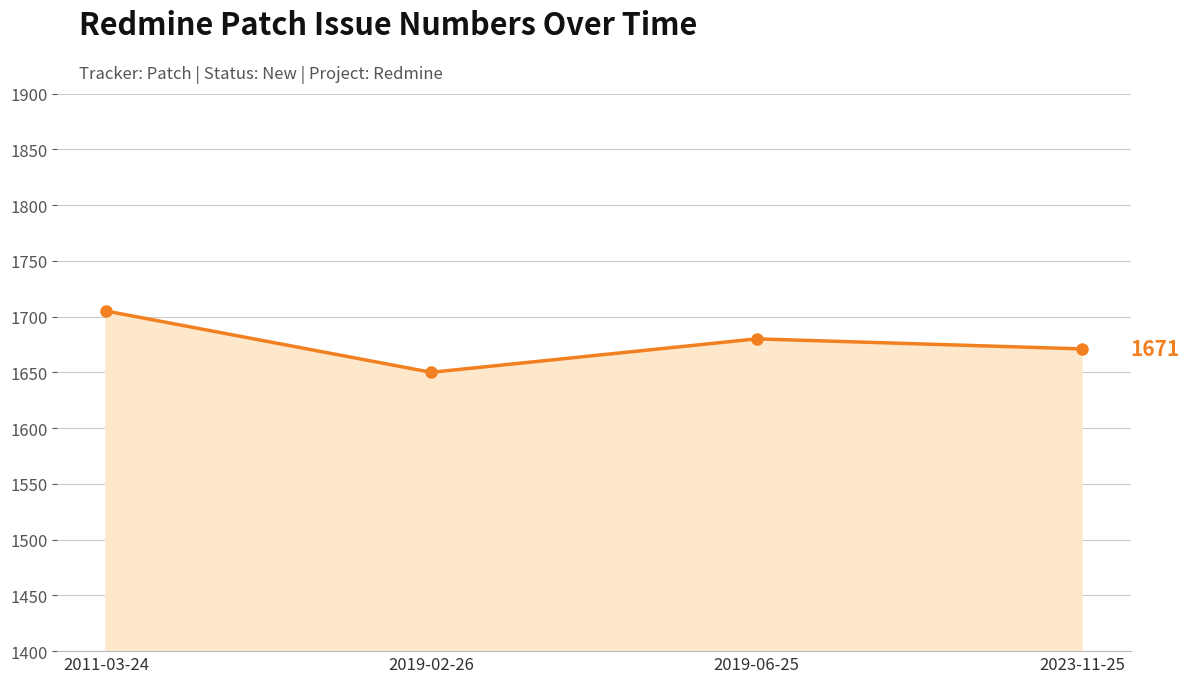

Which category has the lowest value across all series?

2019-02-26